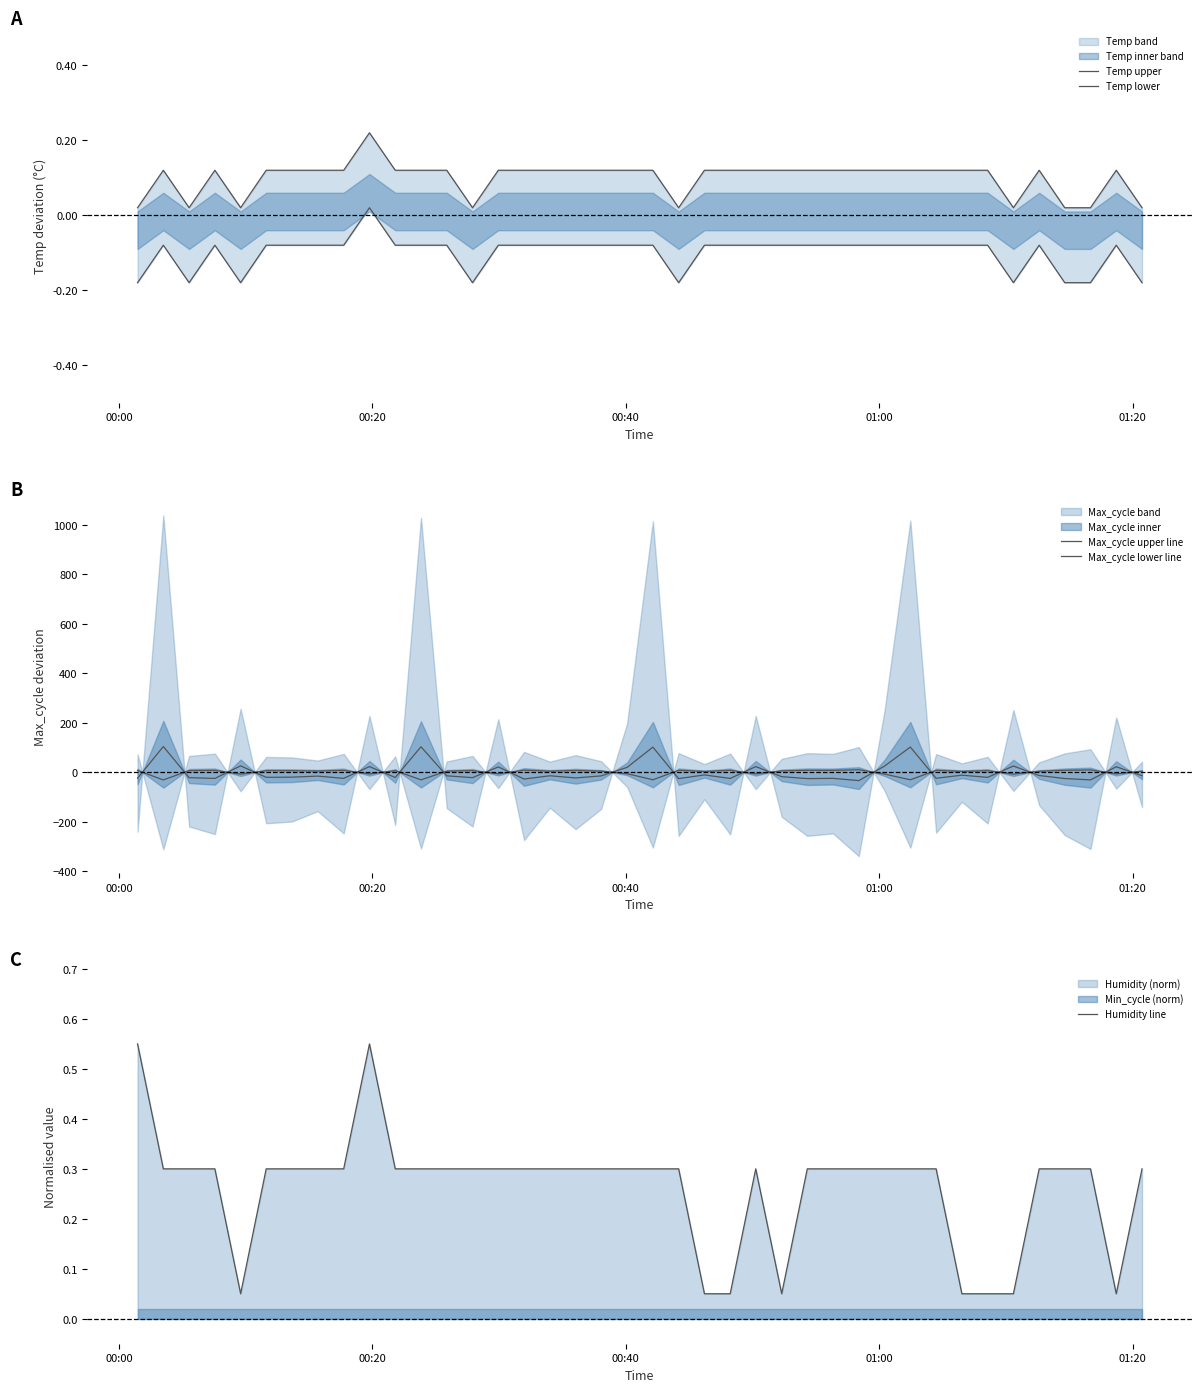

What is the value of the Temp lower point at the 36th from the left?

-0.1